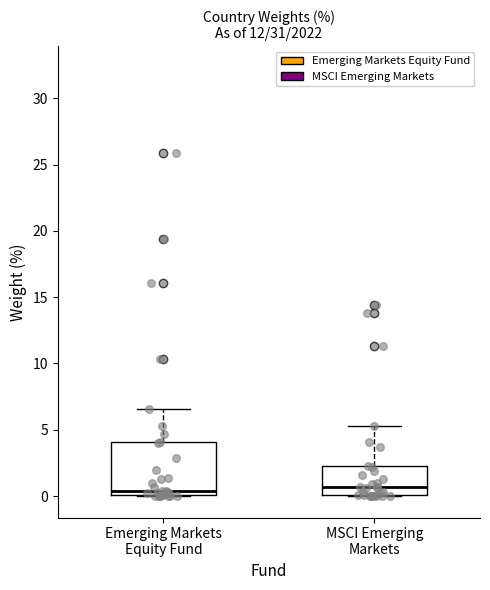

Reading left to right, transcribe this box plot: for each box, give where its median line is, the range the box spans, and where its two whiskers end, as read against the y-axis. The values are not printed on the chart, so give them approximately, as read against the axis.

Emerging Markets Equity Fund: median 0.5, box 0.0 to 4.0, whiskers 0.0 to 6.5
MSCI Emerging Markets: median 0.5, box 0.0 to 2.5, whiskers 0.0 to 5.5